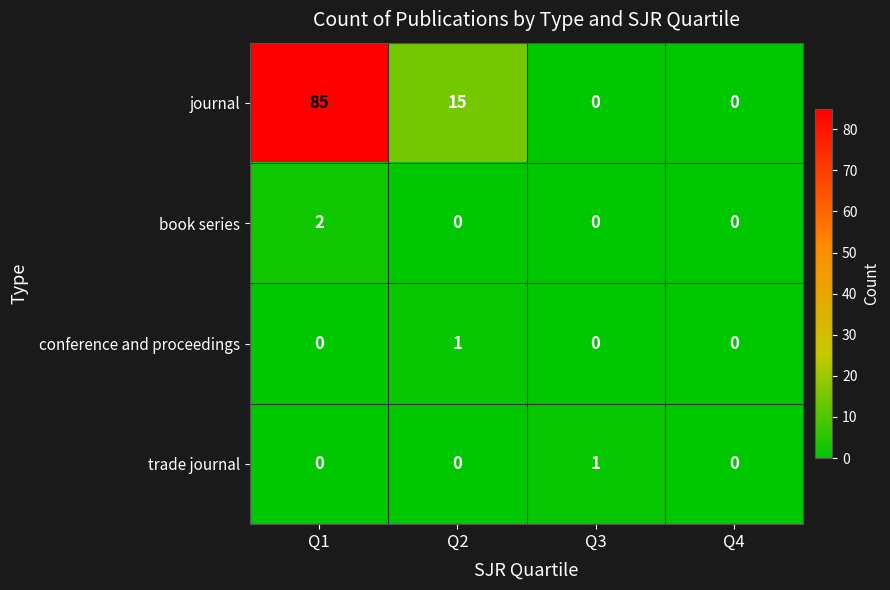

How many positive values does the conference and proceedings series have?

1